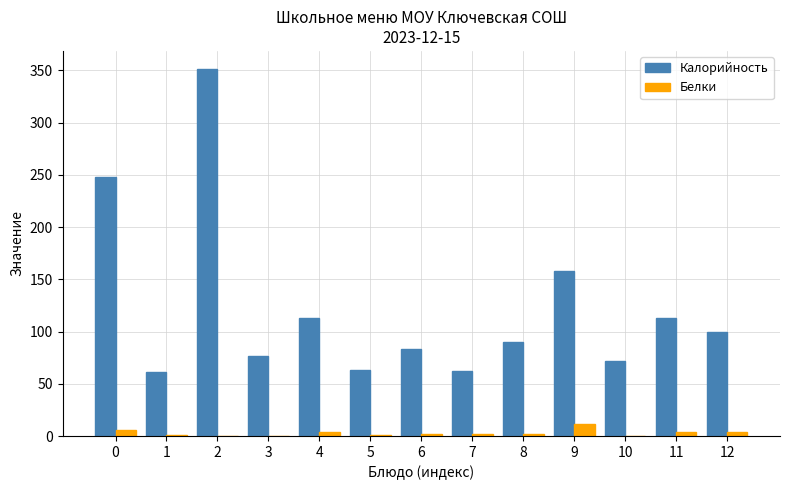

Which series has the largest total across all categories?

Калорийность